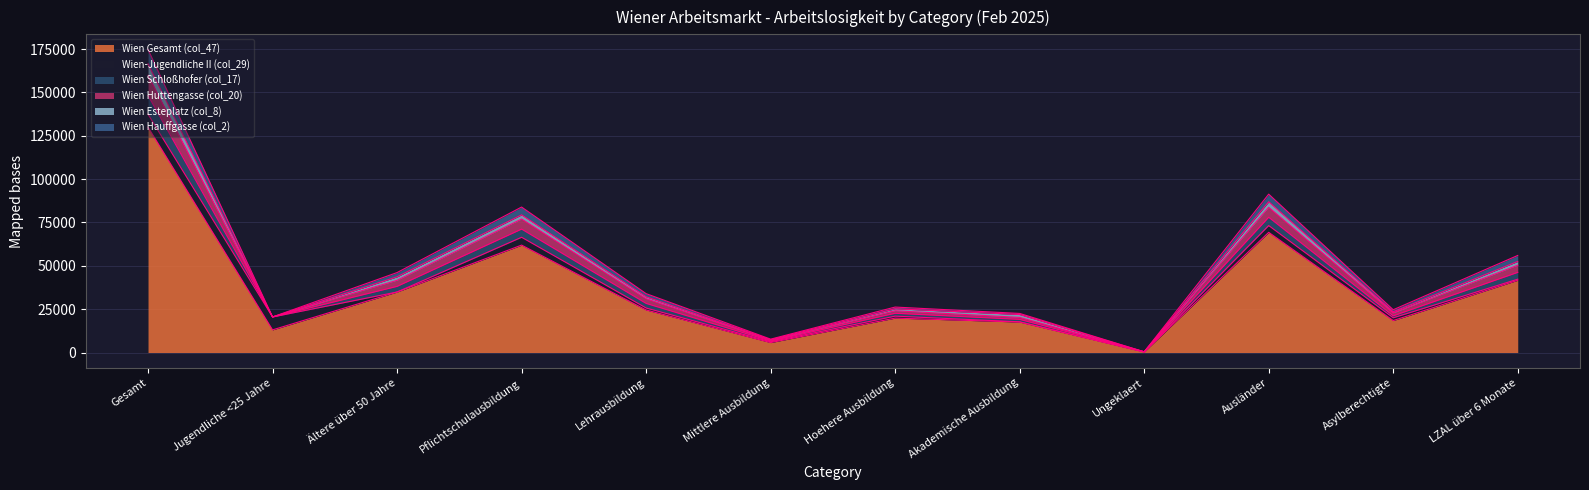

At which category is the sum across all series the highest?

Gesamt